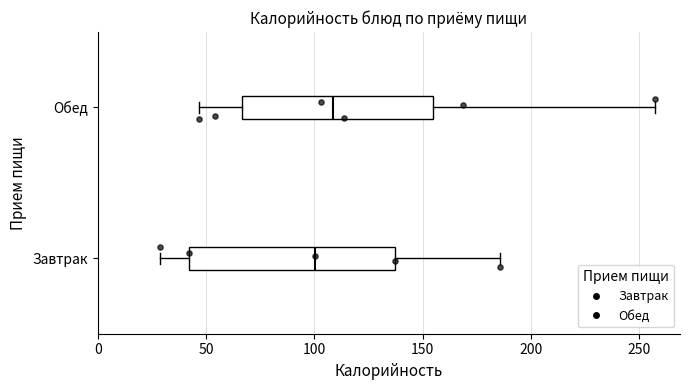

Where does the right whisker of the box for Завтрак end on the x-axis? The values are not printed on the chart, so give them approximately, as read against the axis.

185